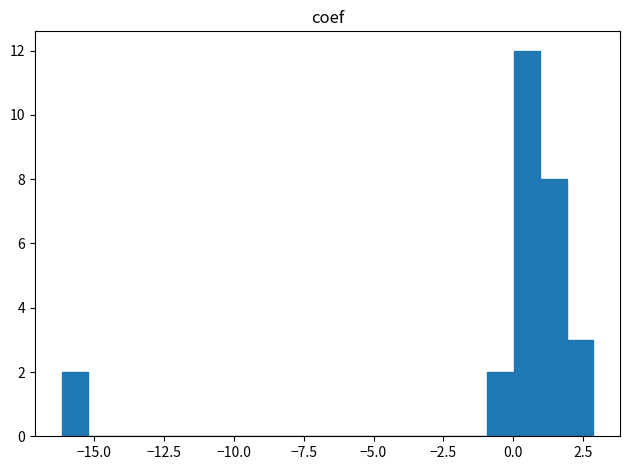

Around what value on the x-axis is the tallest bar? Give the approximate position of its centre, as read against the axis.

0.5